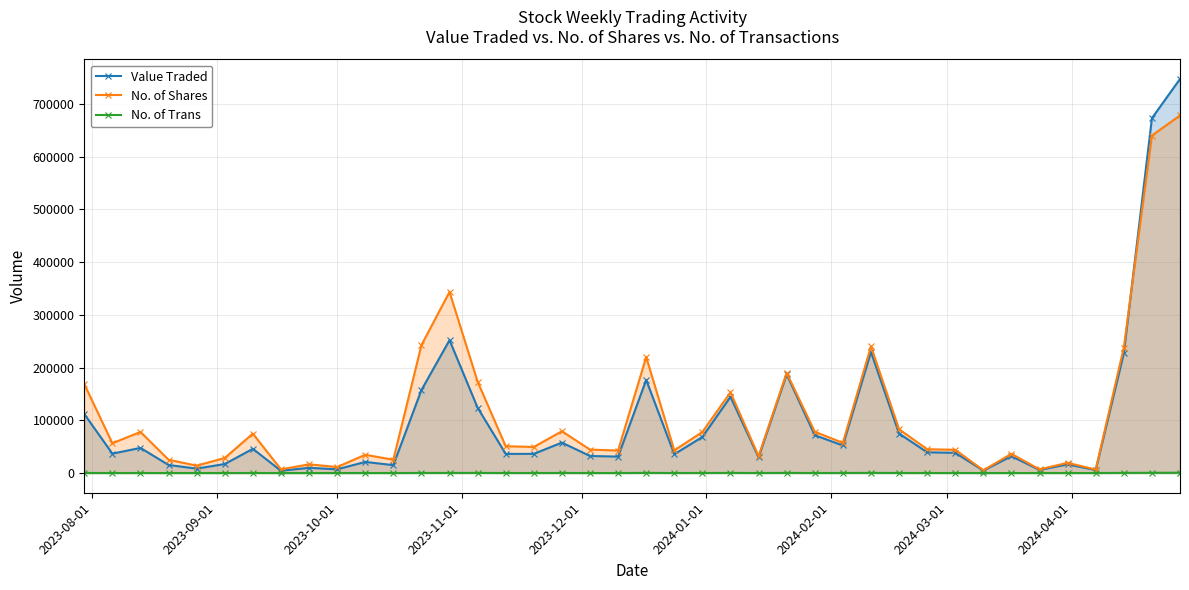

What is the maximum value for Value Traded?

747217